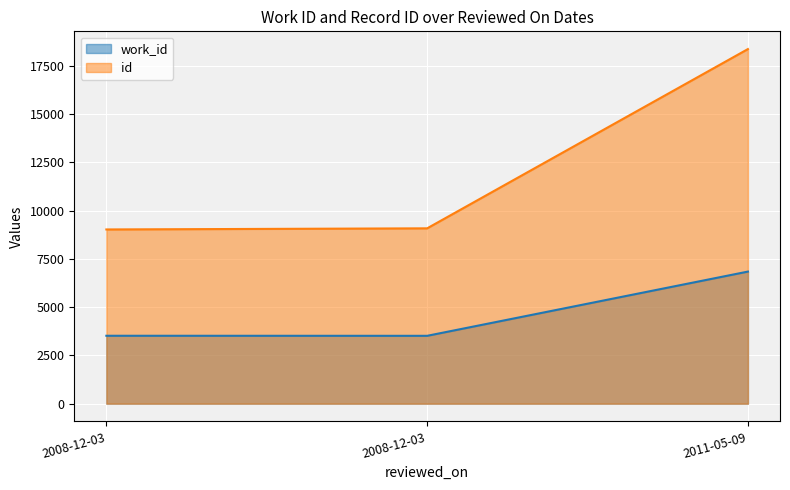

Where does the id series first go above 9085?

2011-05-09